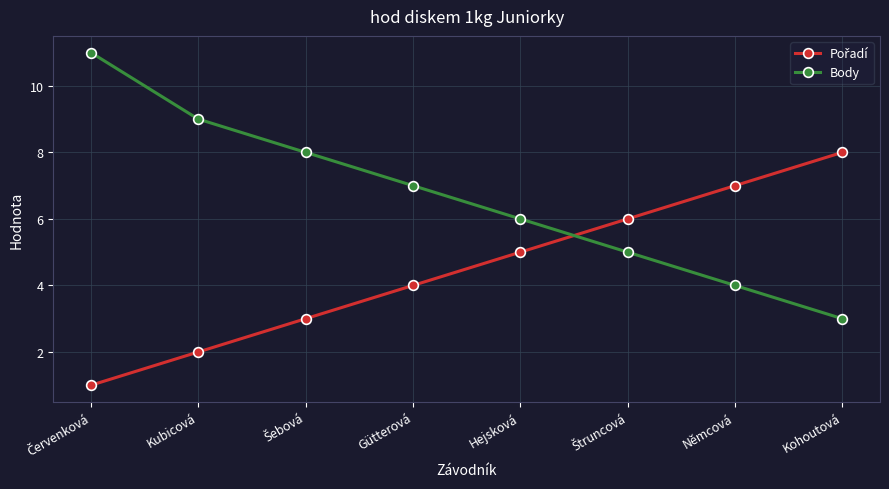

True or false: Body has more than 2 points higher than both neighbors.

False